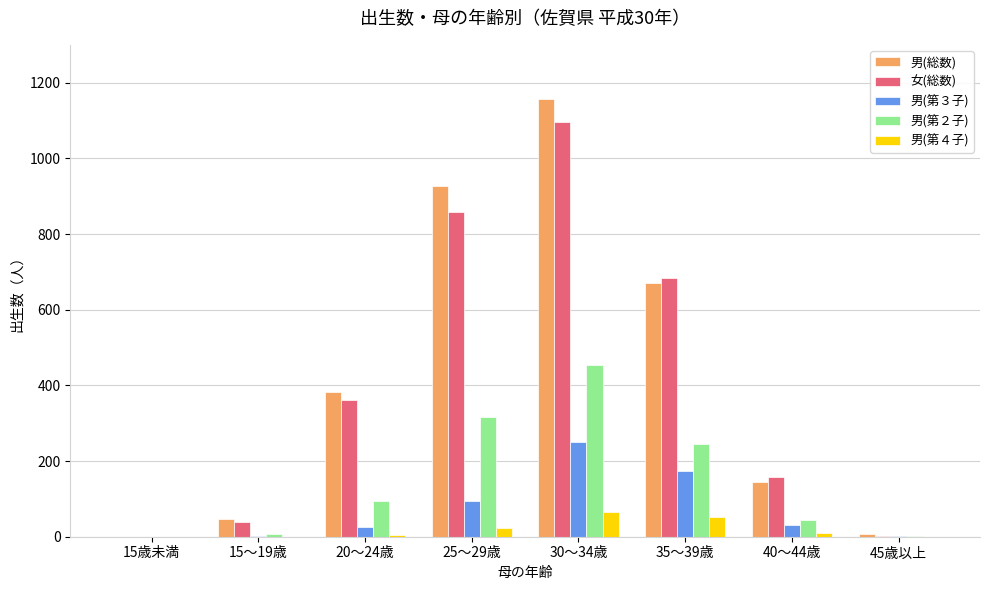

Where is 男(総数) nearest to the value 578?

35～39歳